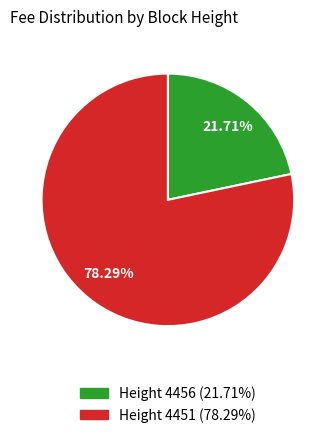

Approximately how many times larger is the value at Height 4456 (21.71%) compared to Height 4451 (78.29%)?

0.3